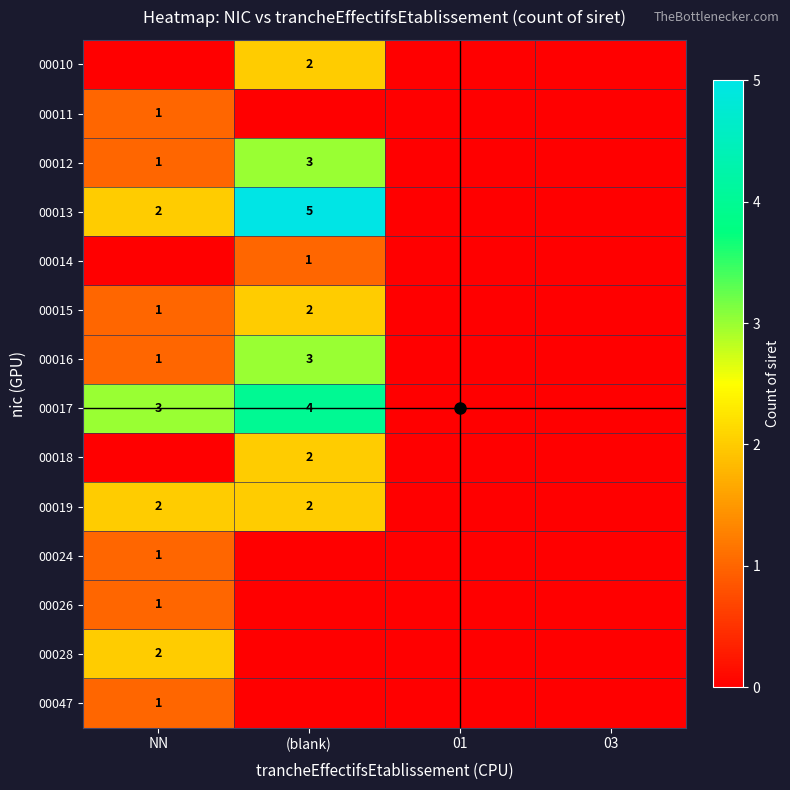

At NN, list the series in order from largest to smallest.

00017, 00013, 00019, 00028, 00011, 00012, 00015, 00016, 00024, 00026, 00047, 00010, 00014, 00018